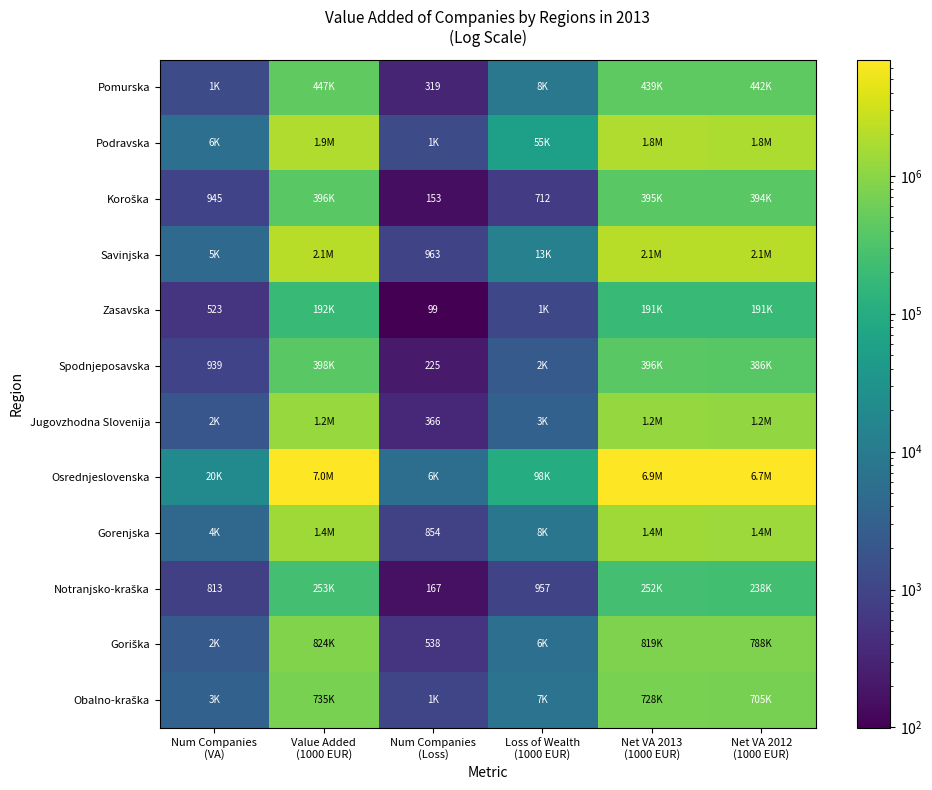

At Num Companies (Loss), list the series in order from smallest to largest.

Zasavska, Koroška, Notranjsko-kraška, Spodnjeposavska, Pomurska, Jugovzhodna Slovenija, Goriška, Gorenjska, Savinjska, Obalno-kraška, Podravska, Osrednjeslovenska